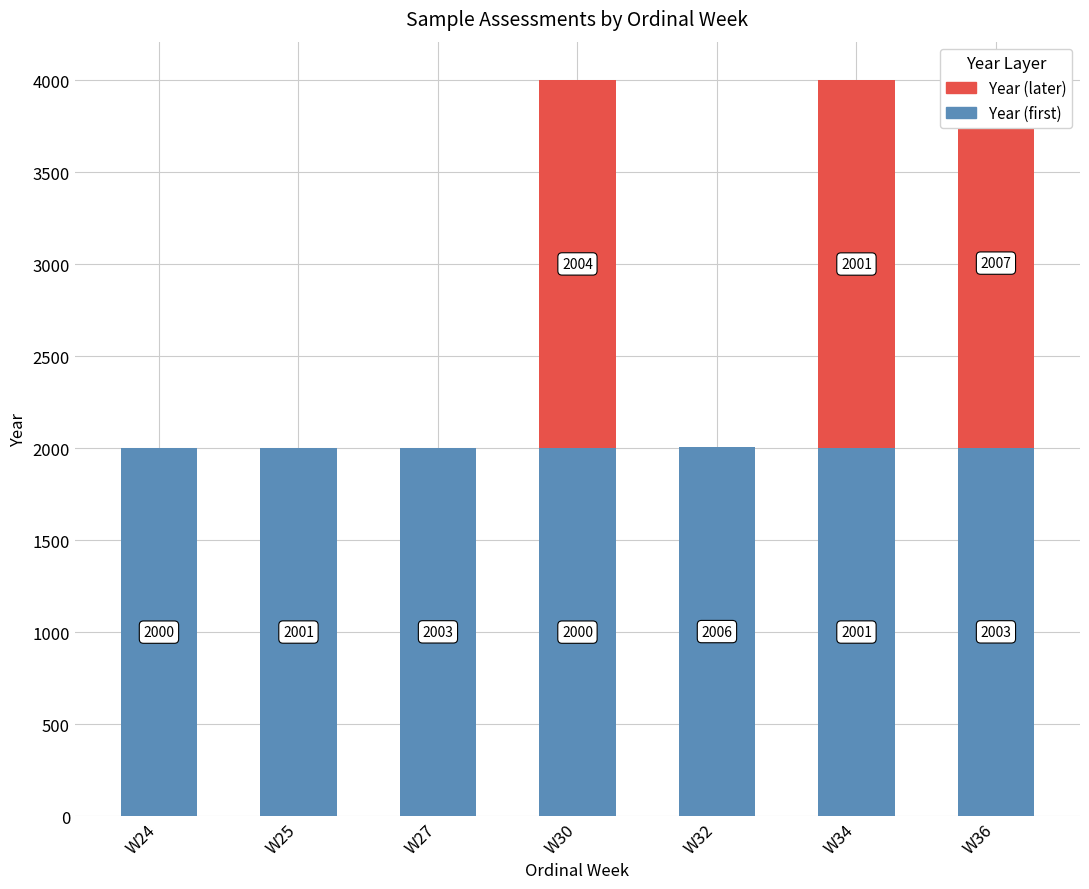

How many bars are there in each group?

2